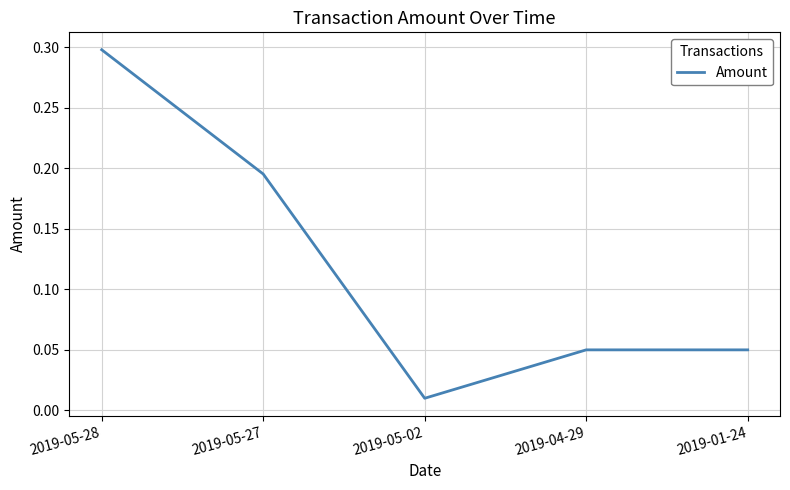

How many lines are shown in the chart?

1